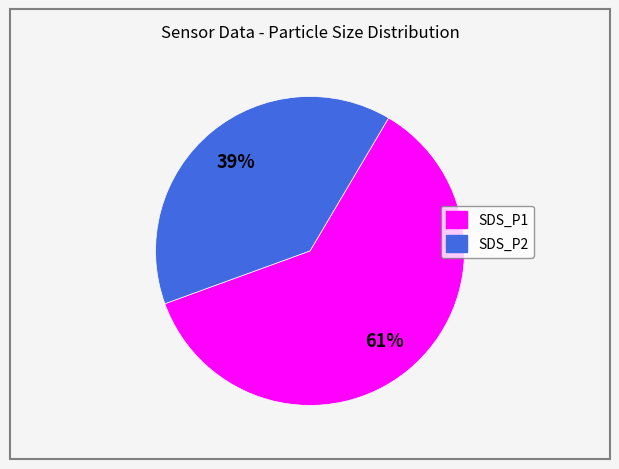

Which category accounts for the majority?

SDS_P1